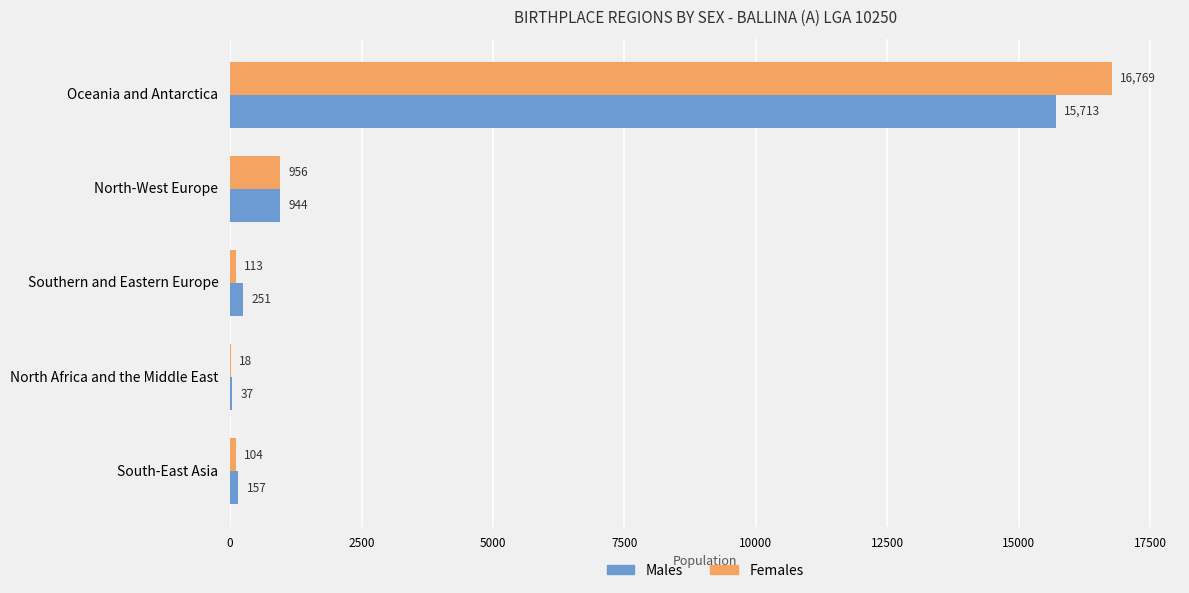

Is it true that Males equals 250 at North-West Europe?

False